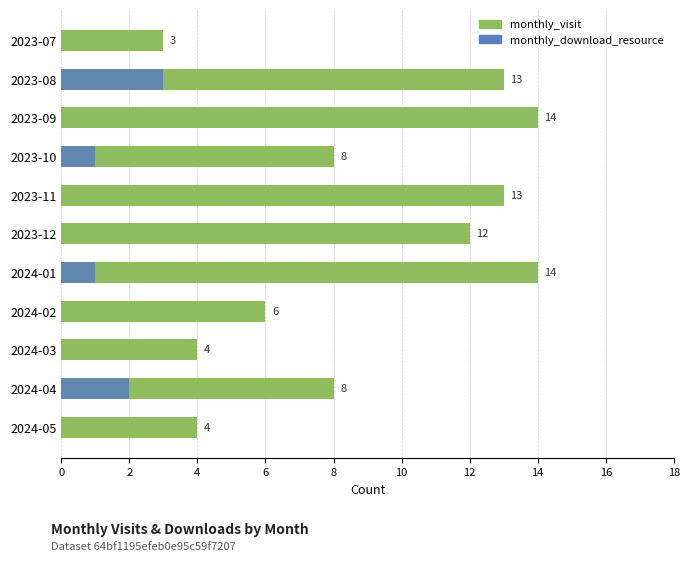

What is the sum of all monthly_visit values?

99